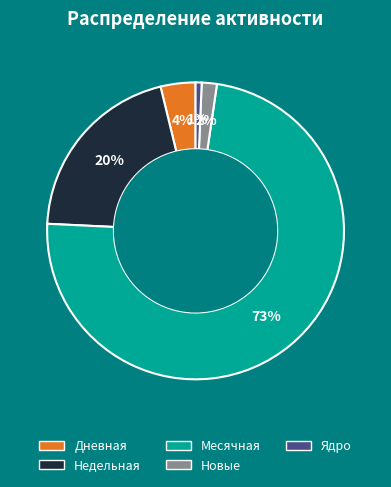

Does any single category account for the majority?

Yes